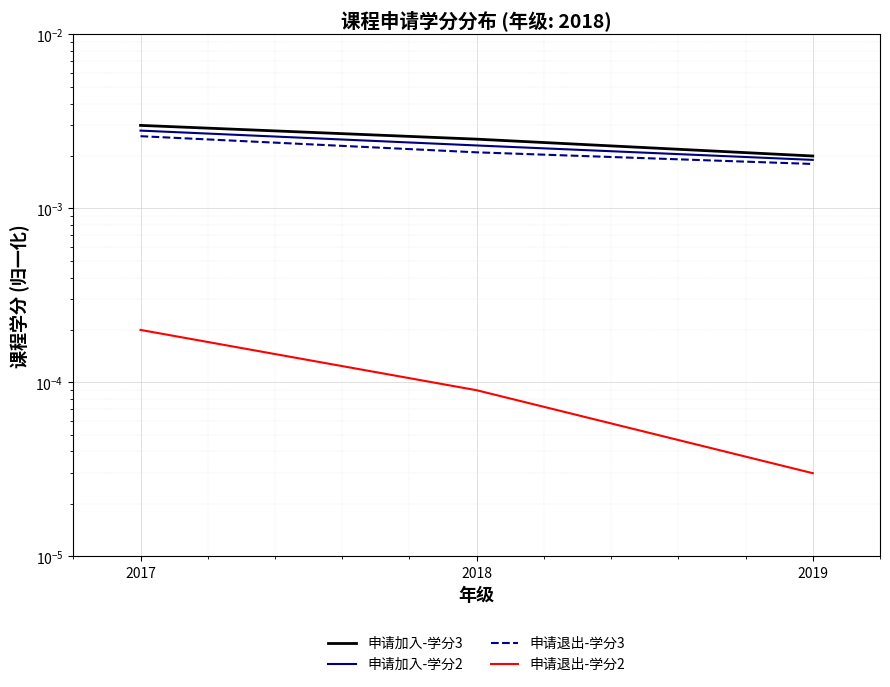

At 2018, list the series in order from smallest to largest.

申请退出-学分2, 申请退出-学分3, 申请加入-学分2, 申请加入-学分3